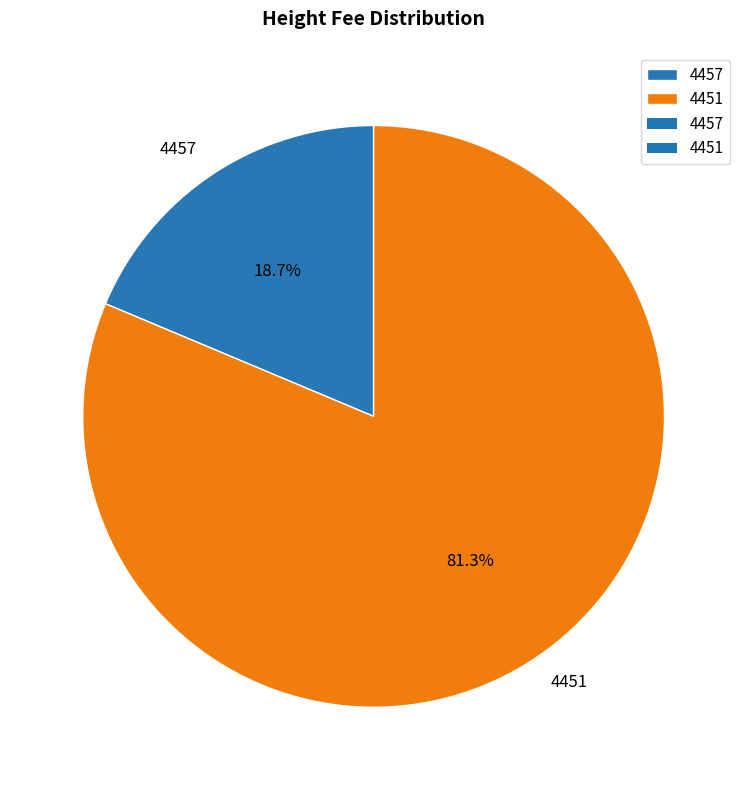

Which category has the smallest portion of the pie?

4457